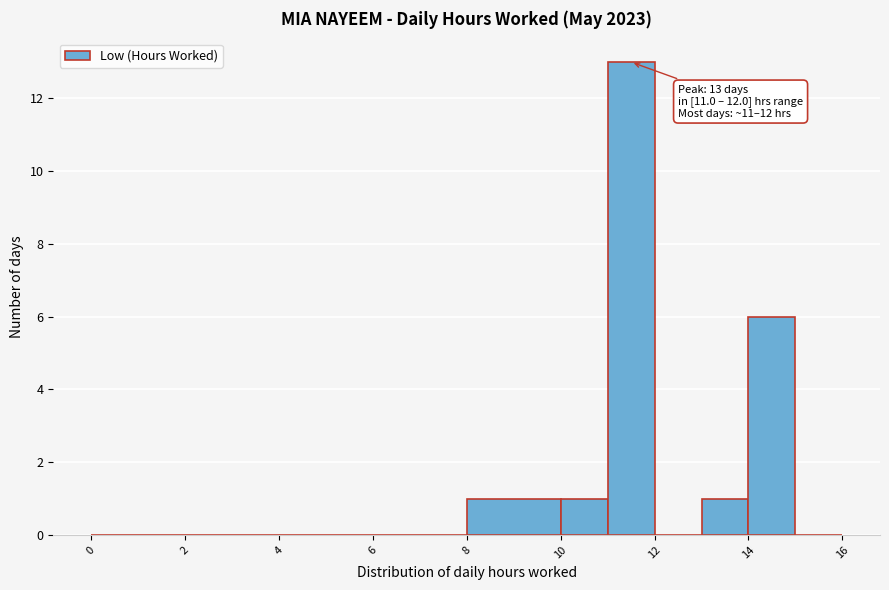

Which range on the x-axis has the tallest bar?

11 to 12